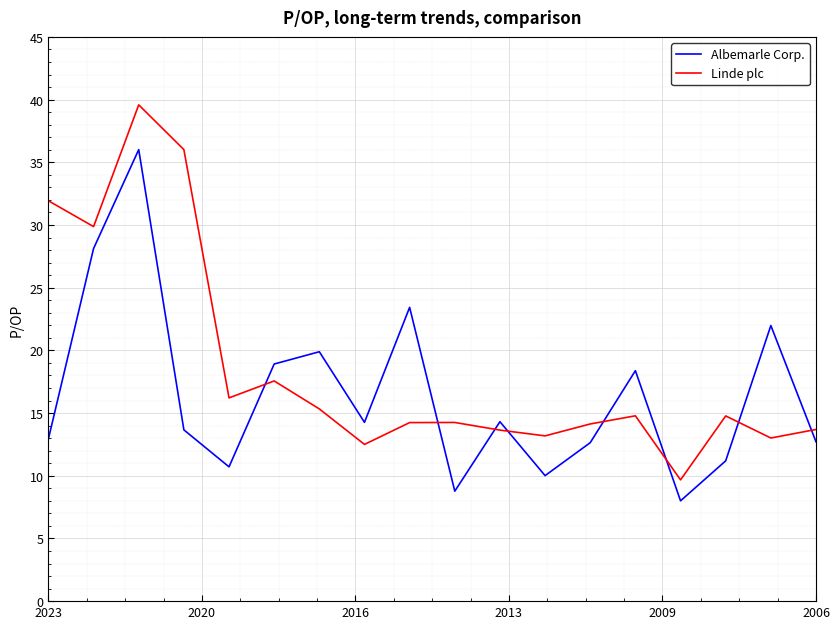

What is the average value of the Linde plc series?

18.6